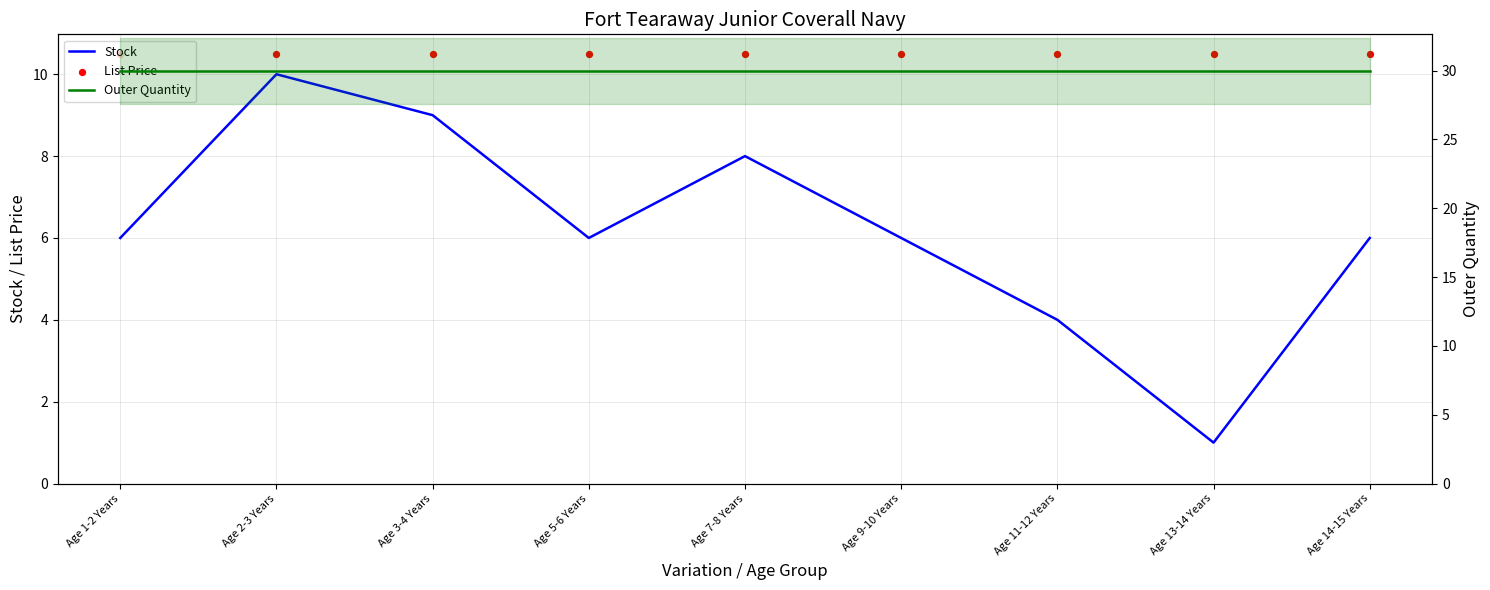

Which series reaches the minimum Y coordinate?

Stock